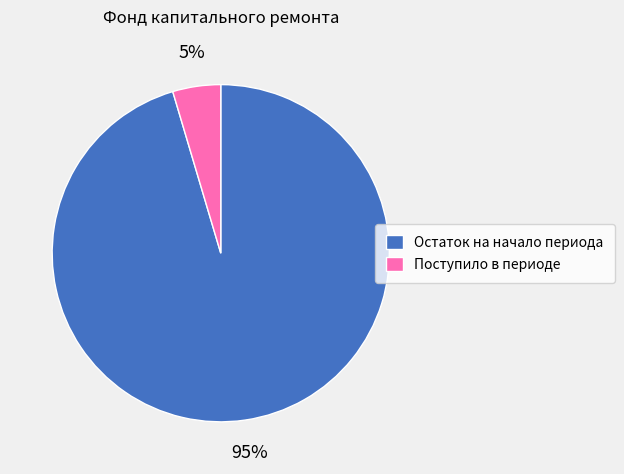

Rank the categories by value from highest to lowest.

Остаток на начало периода, Поступило в периоде